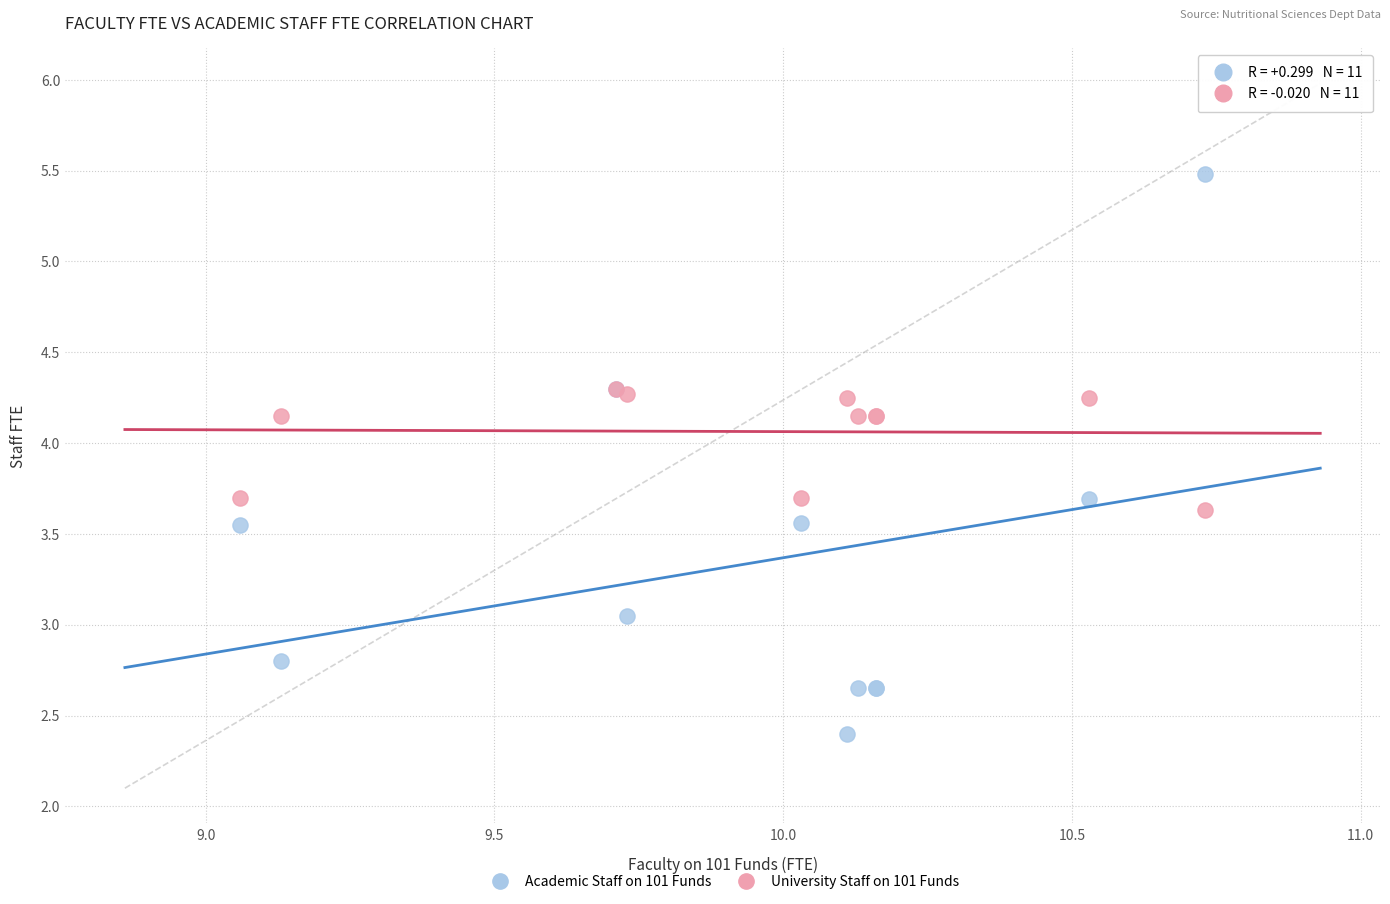

In the University Staff on 101 Funds series, what Y value is closest to 3?

3.6